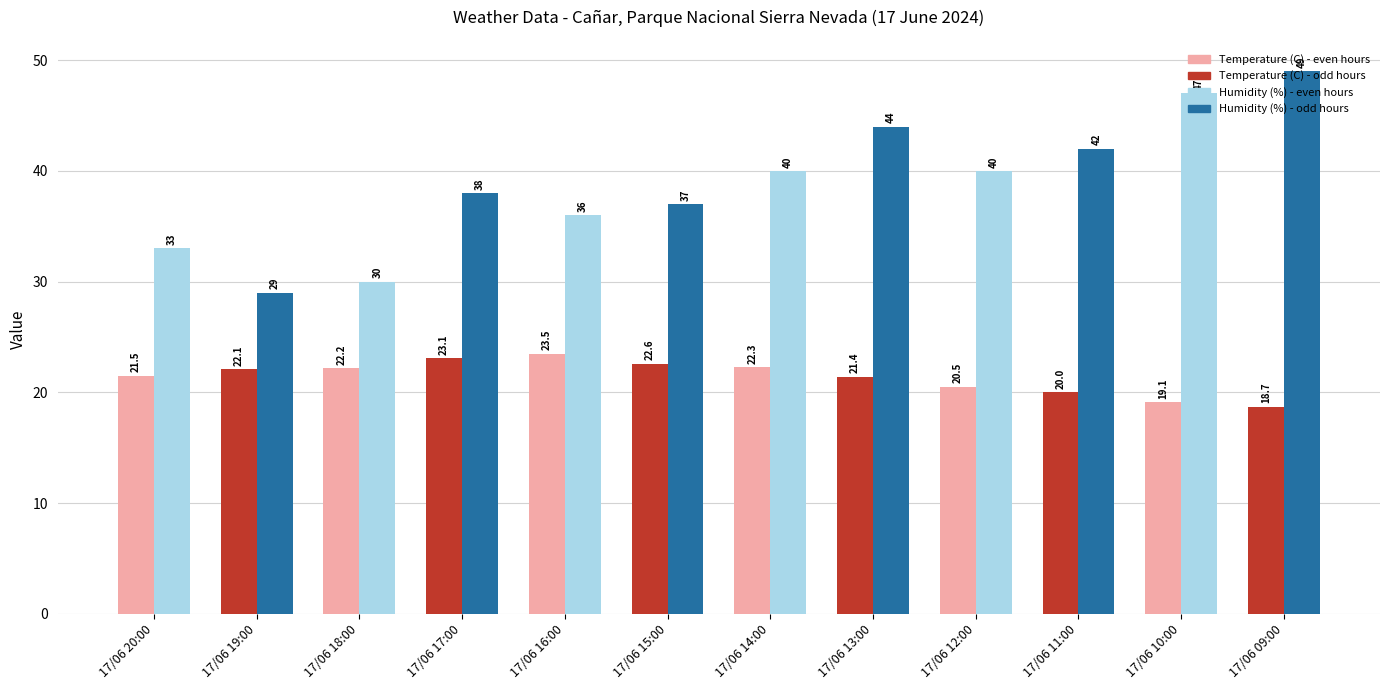

Between 17/06 18:00 and 17/06 15:00, which series saw the biggest shift?

Humidity (%)